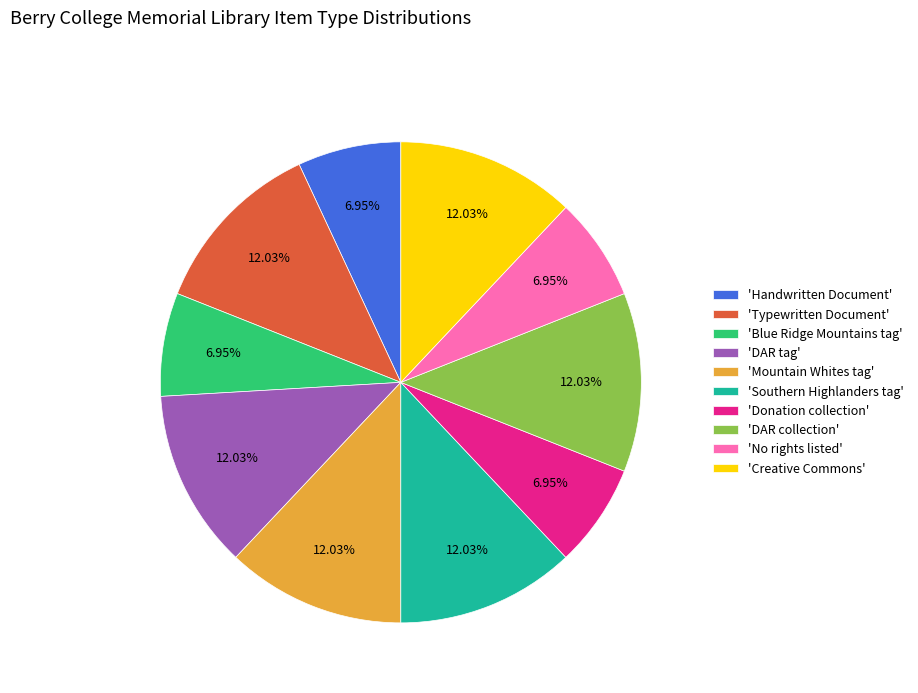

Do 'Blue Ridge Mountains tag' and 'DAR tag' together represent more than half of the pie?

No